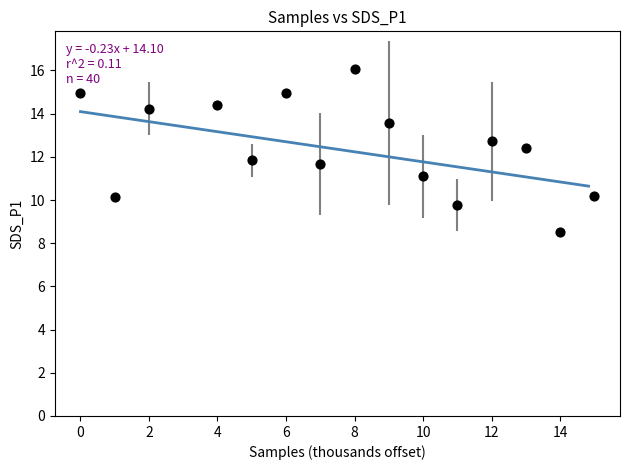

What is the range of X values (max minus min)?

15.0